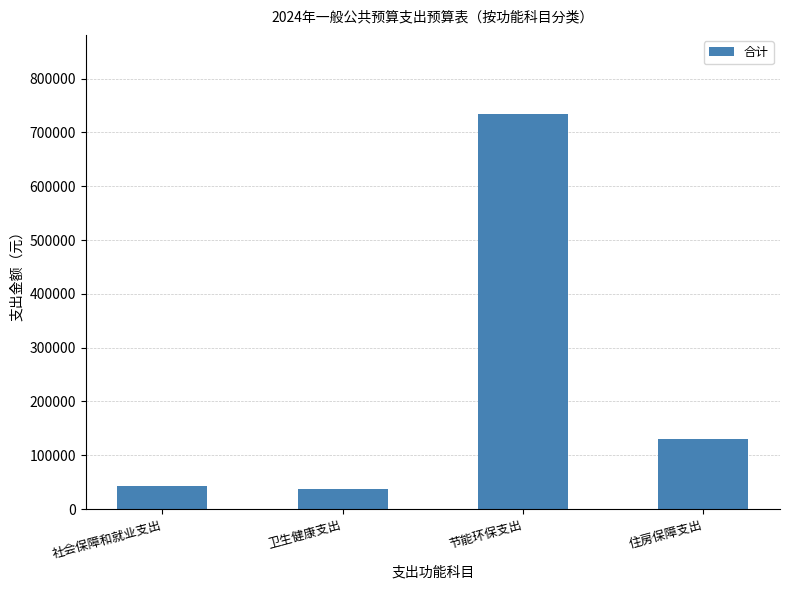

What is the greatest value displayed?

734360.8